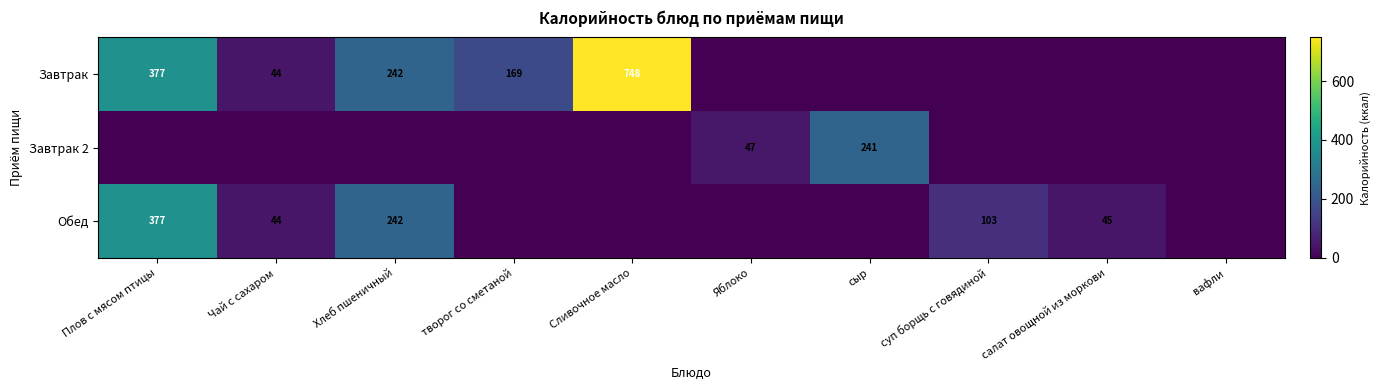

Is the value of Завтрак 2 at Яблоко greater than the value of Обед at Хлеб пшеничный?

No